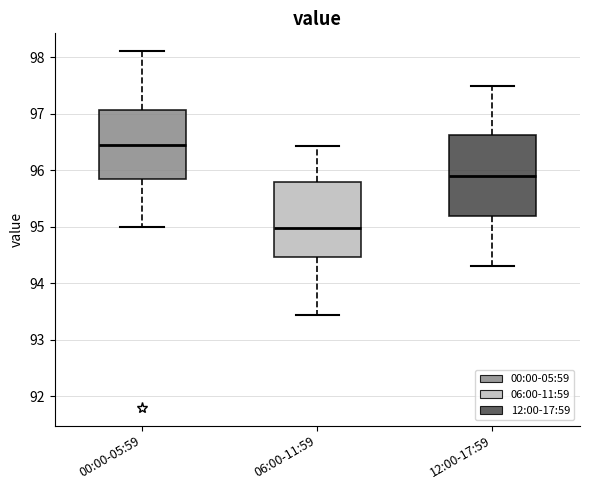

Where does the lower whisker of the box for 06:00-11:59 end on the y-axis? The values are not printed on the chart, so give them approximately, as read against the axis.

93.4